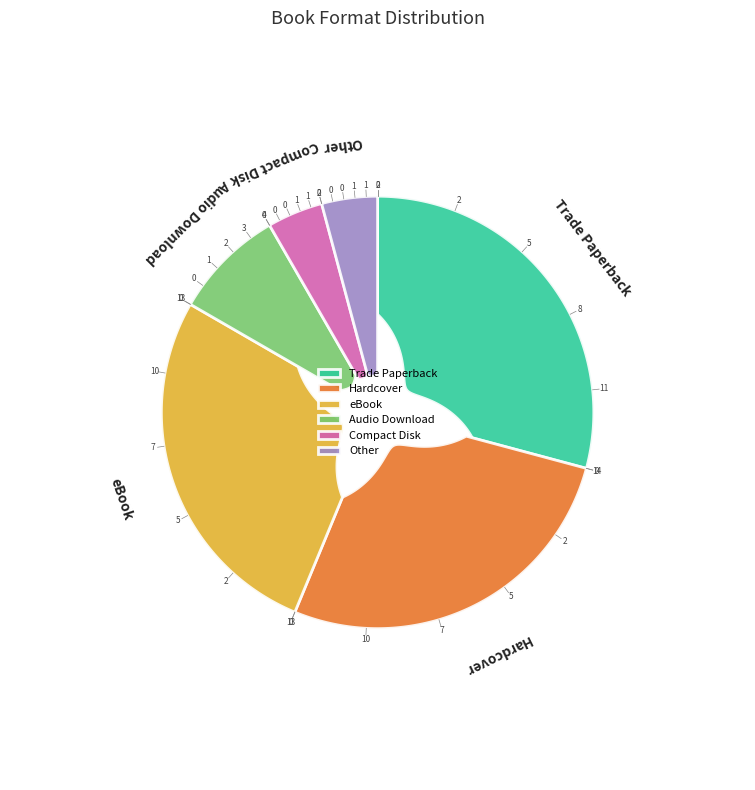

Which category has the biggest portion of the pie?

Trade Paperback